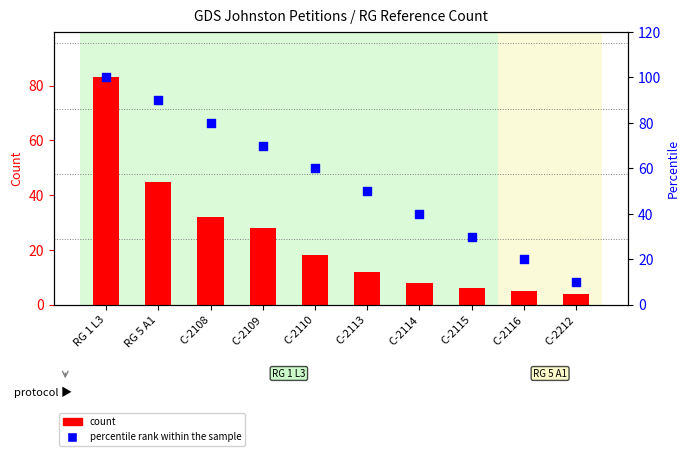

What are all the series names shown in the legend?

count, percentile rank within the sample